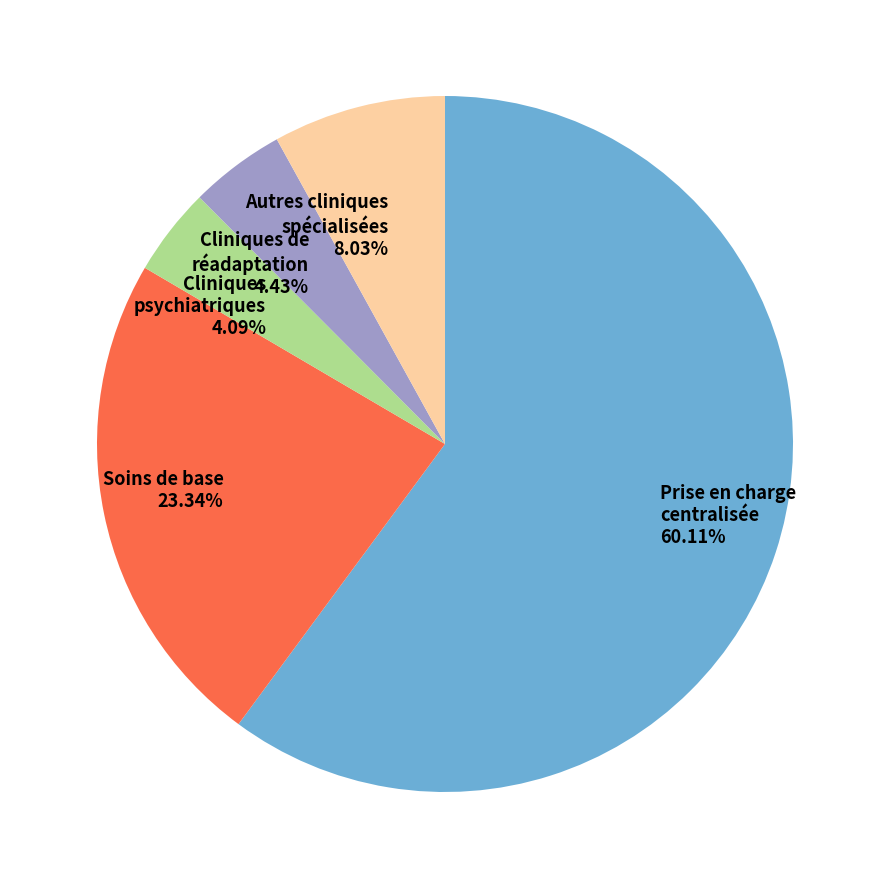

Does any single category account for the majority?

Yes